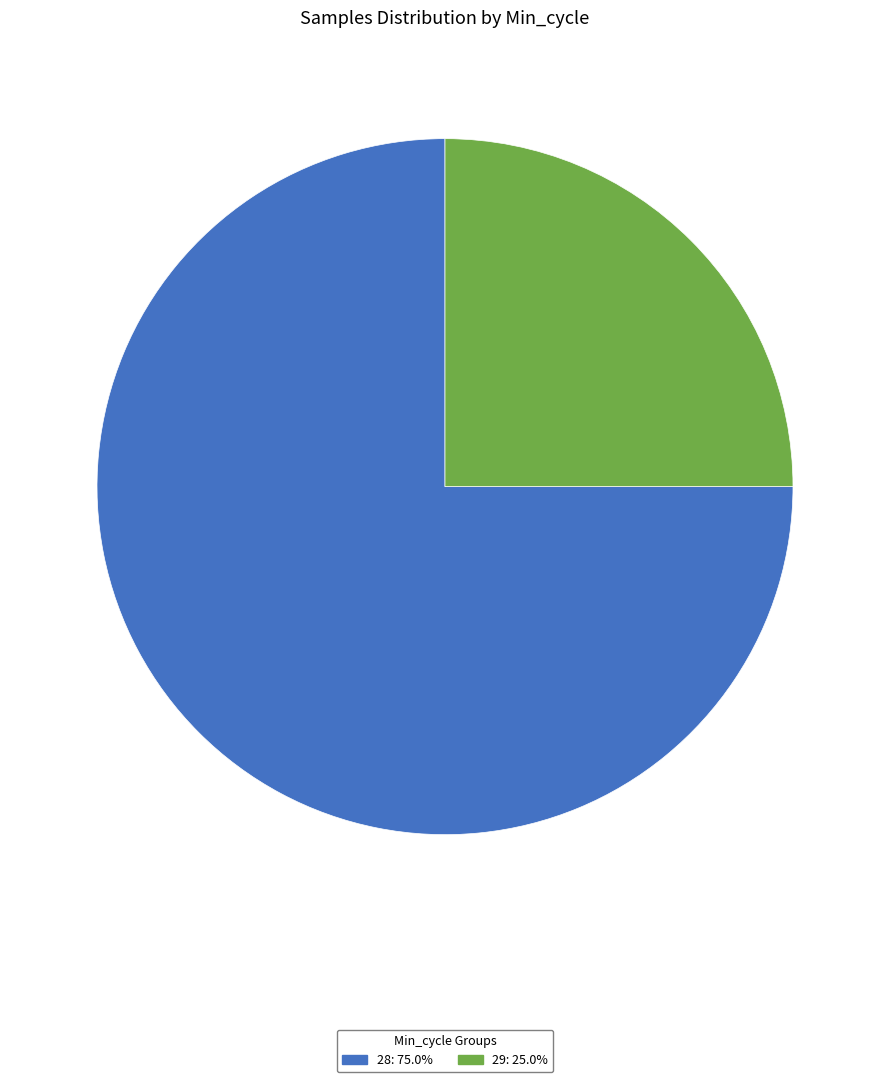

Is there any slice that represents more than half of the pie?

Yes